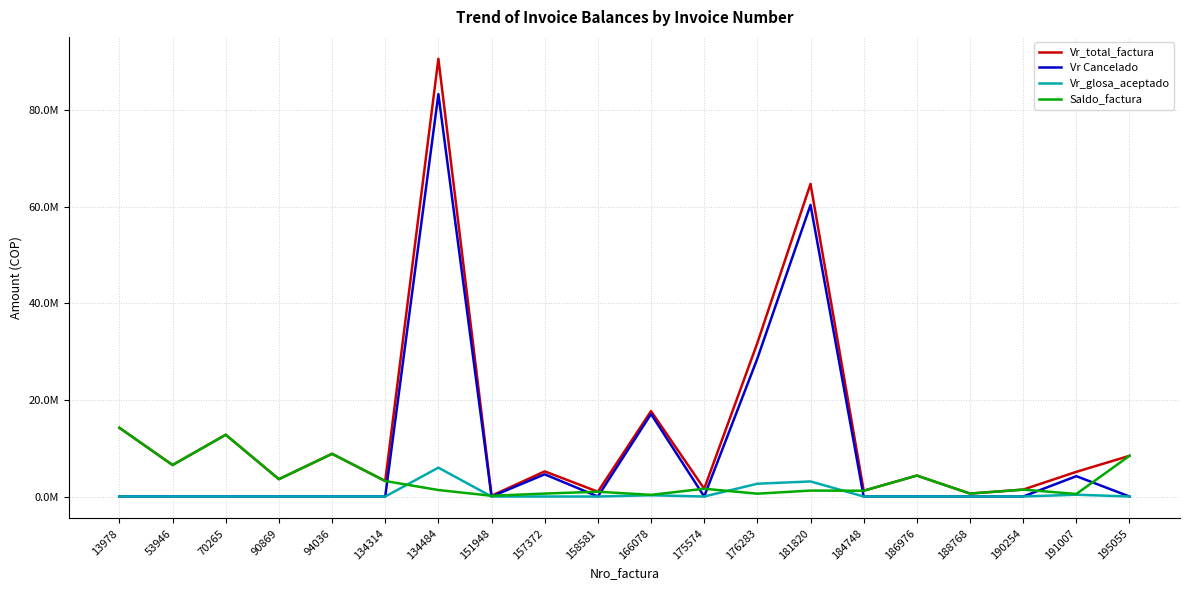

True or false: Vr_total_factura has a value of 572842 at 175574.

False